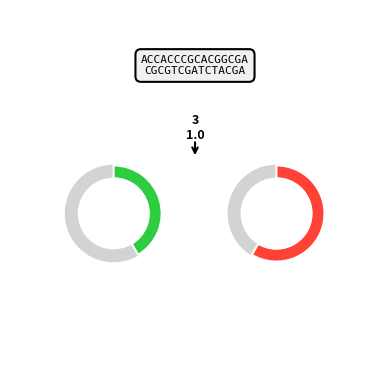

To the nearest percent, what is the difference between the largest and smallest slice percentages?

17%